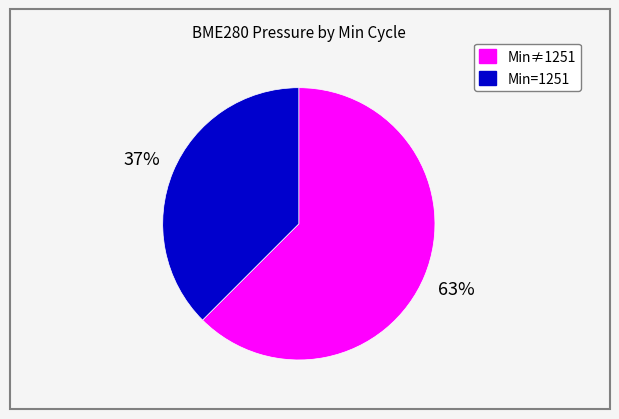

To the nearest percent, what portion does Min≠1251 represent?

63%